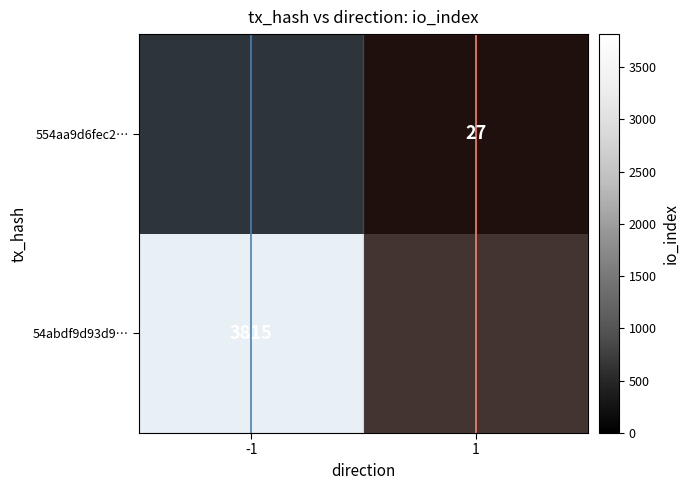

Is the value of 54abdf9d93d9… at -1 greater than the value of 554aa9d6fec2… at 1?

Yes